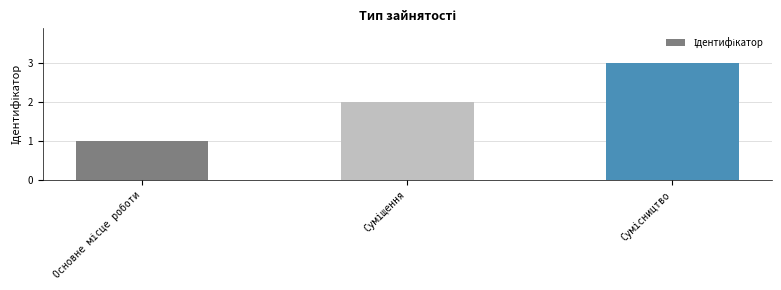

Are the bars grouped side by side (vs. stacked)?

No